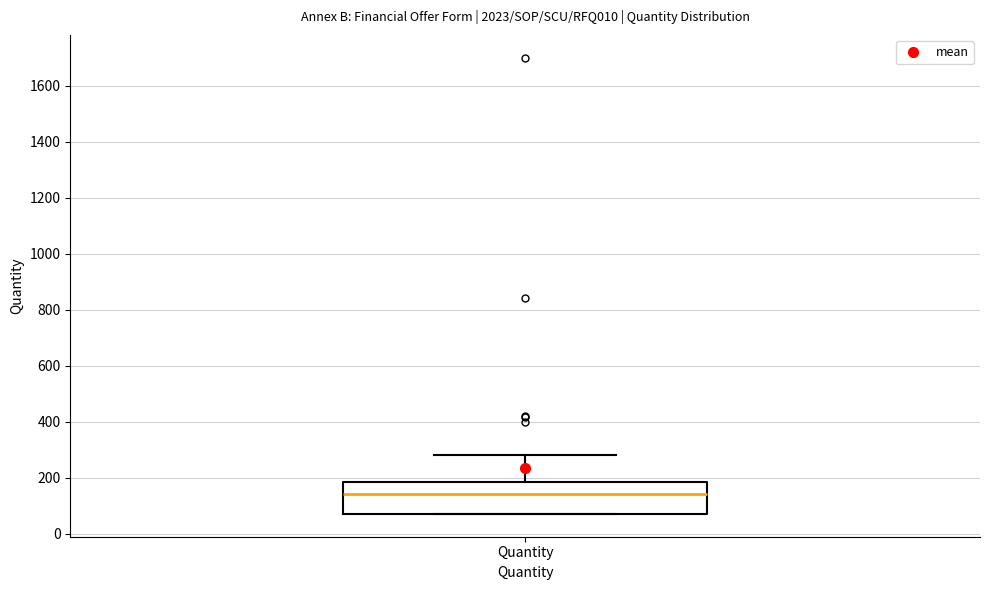

Read this box plot against the y-axis: the position of the median line, the range covered by the box, and the ends of both whiskers. The values are not printed on the chart, so give them approximately, as read against the axis.

median 140, box 80 to 180, whiskers 80 to 280